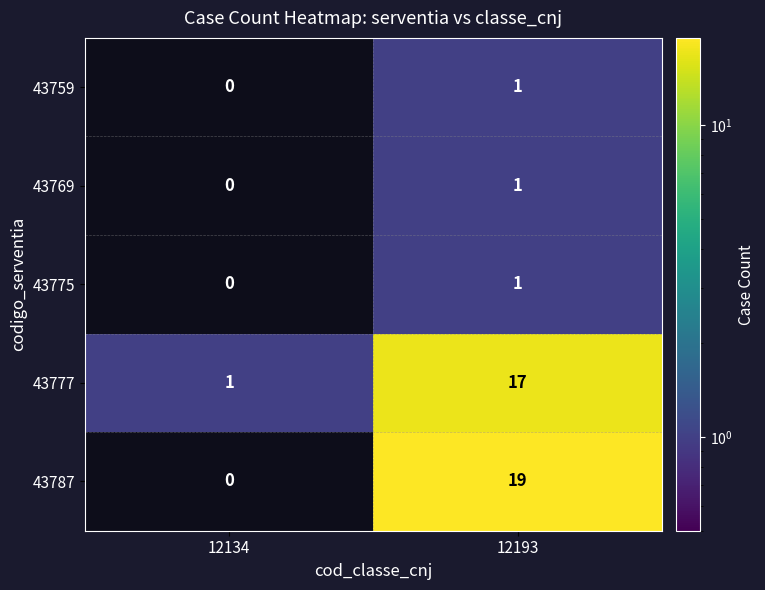

The 43759 series shows 1 at 12193. True or false?

True